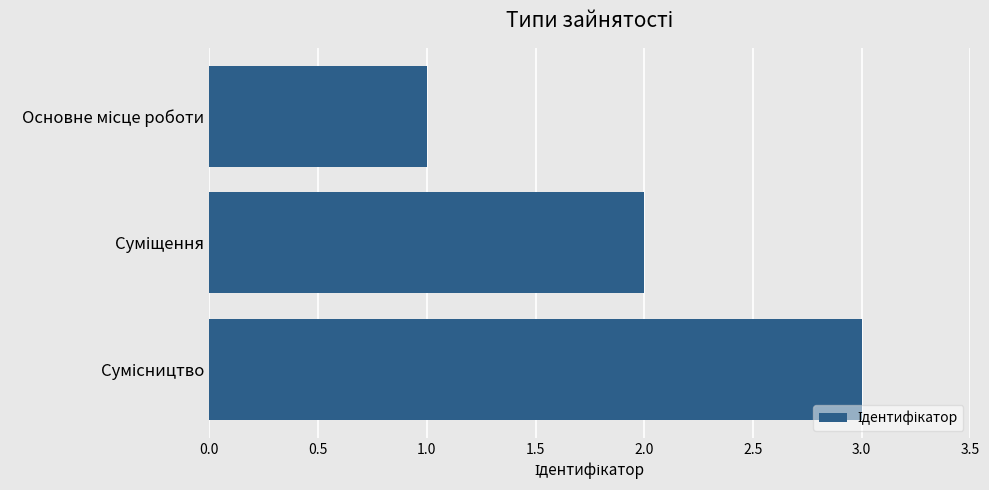

What is the smallest value displayed?

1